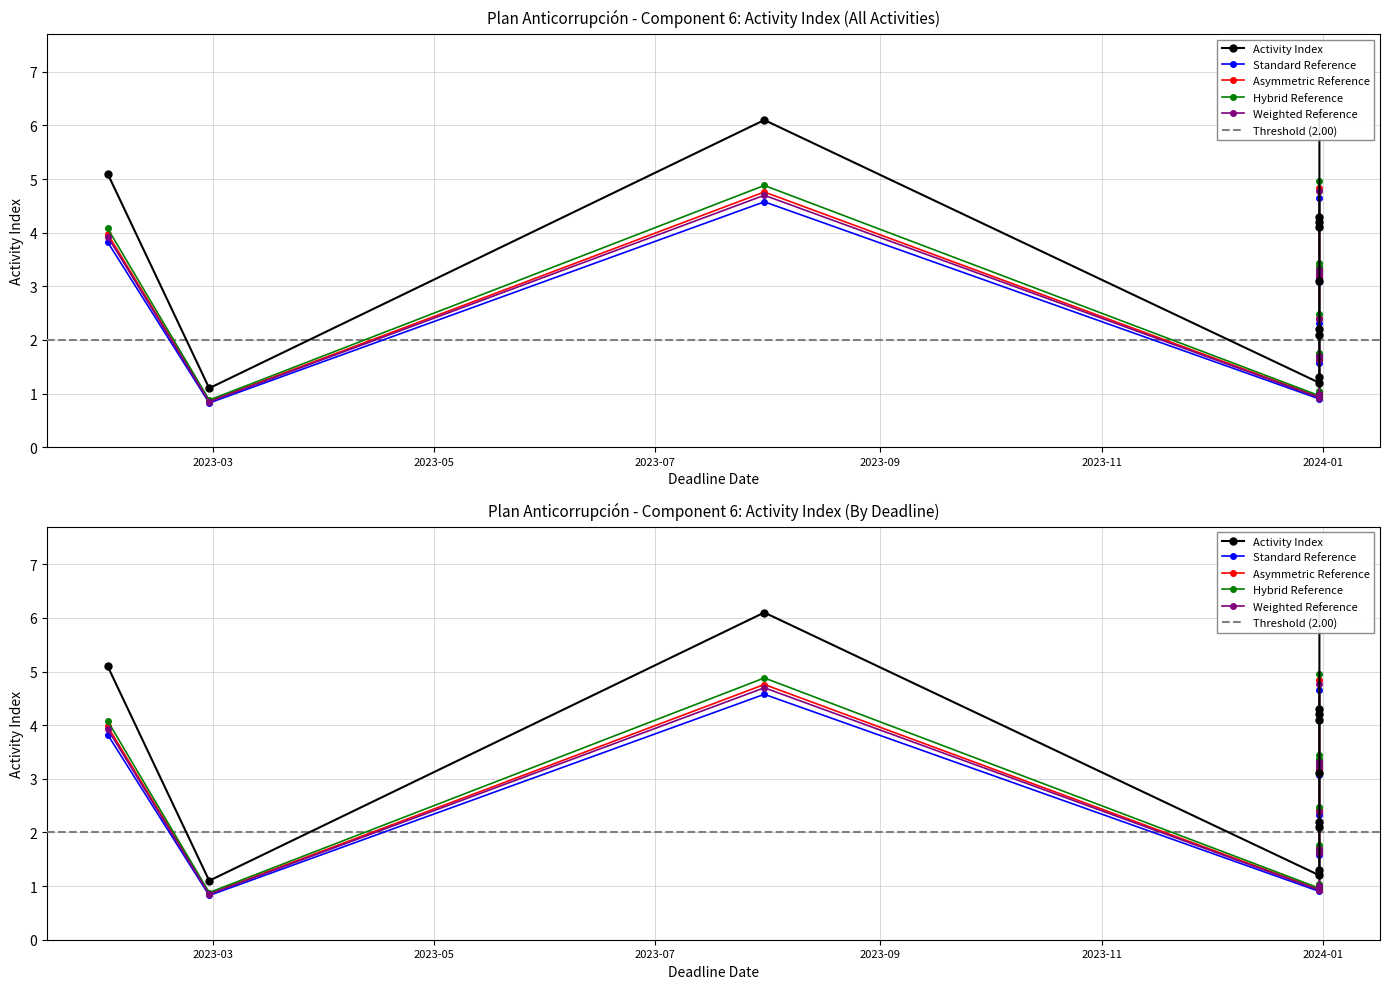

How many data points are less than 4?

6